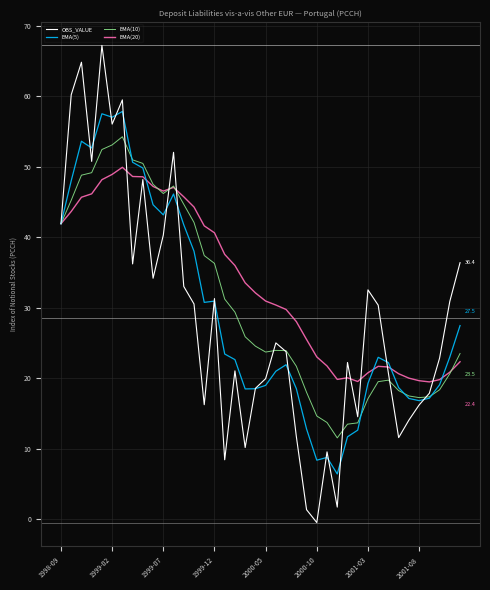

What is the average value of the OBS_VALUE series?

28.6